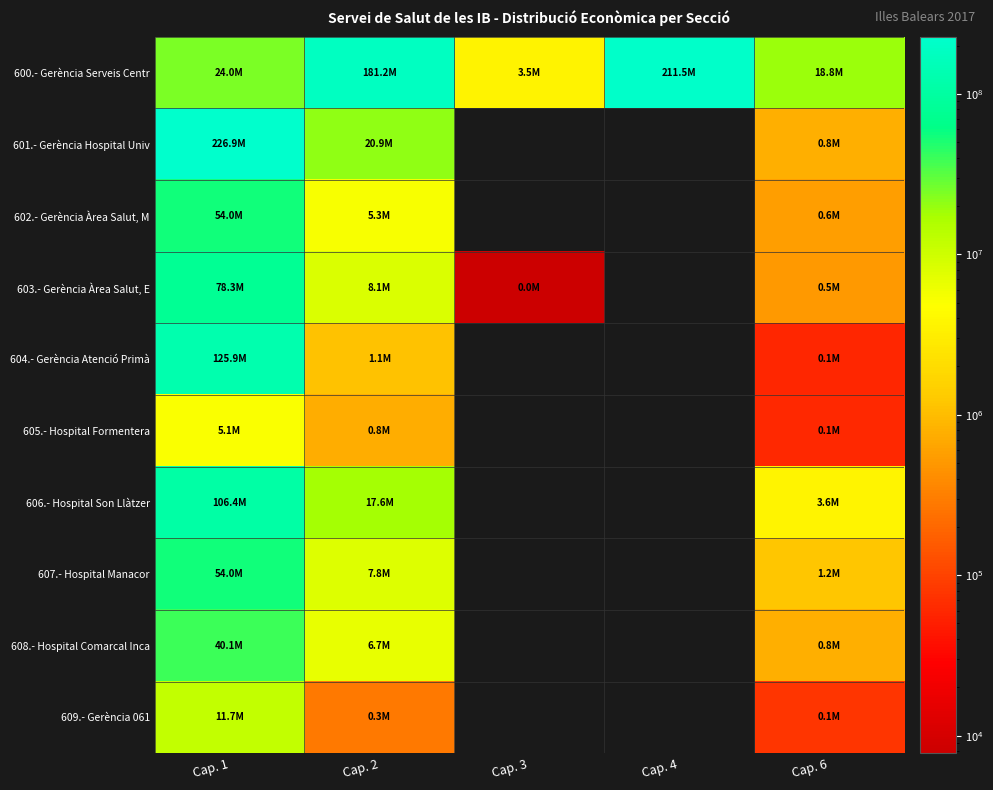

At which label does 603.- Gerència Àrea Salut, E first exceed 513348?

Cap. 1